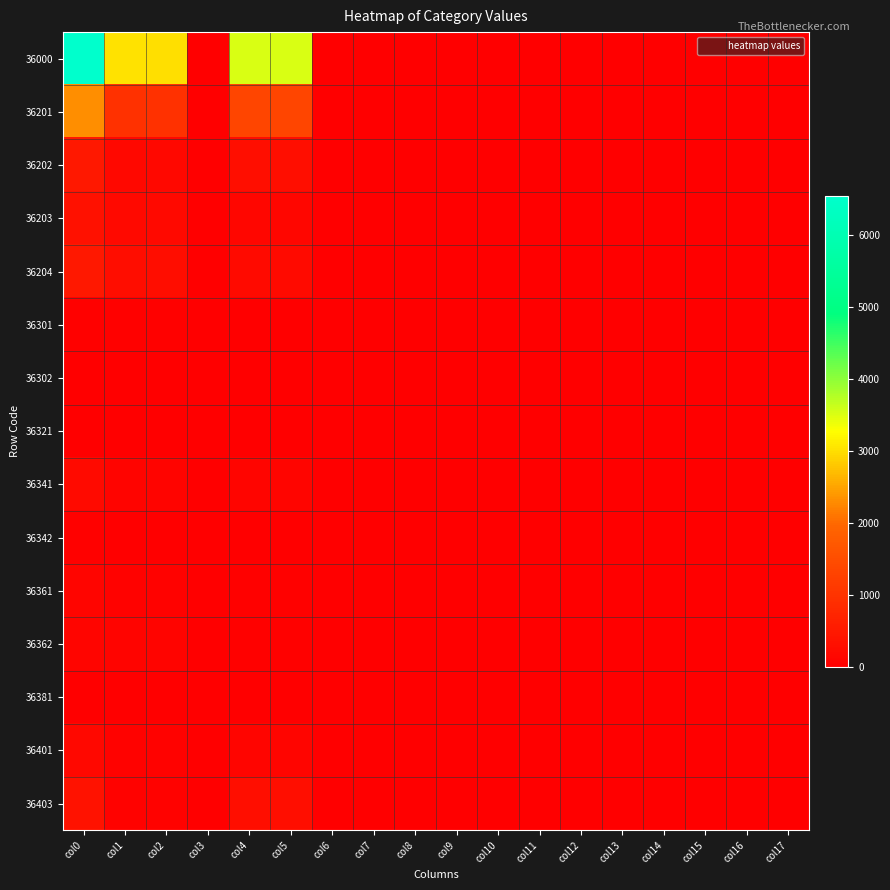

Between col17 and col6, which is larger?

col6